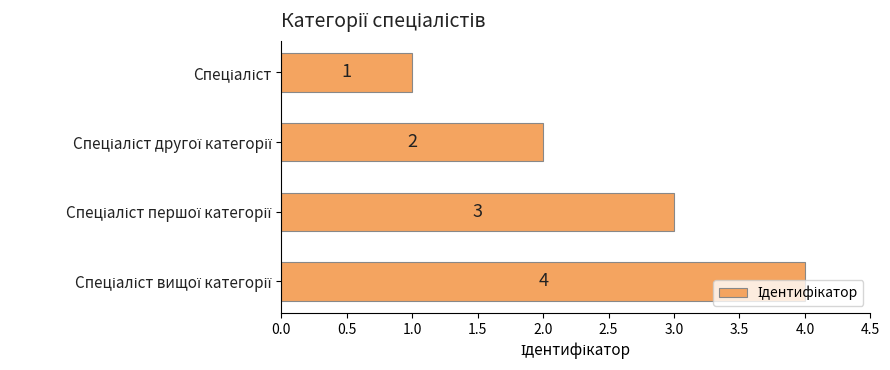

What is the difference between the maximum and minimum values?

3